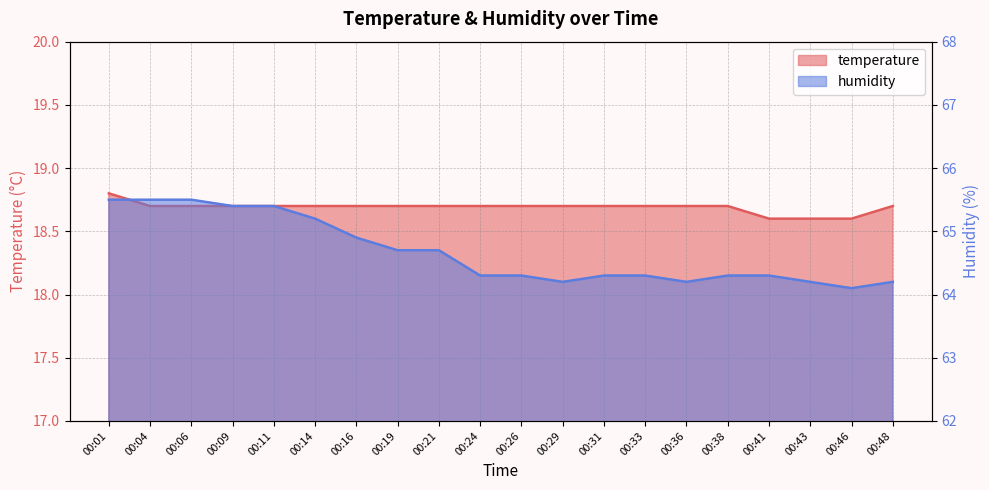

True or false: temperature and humidity cross at least once.

False